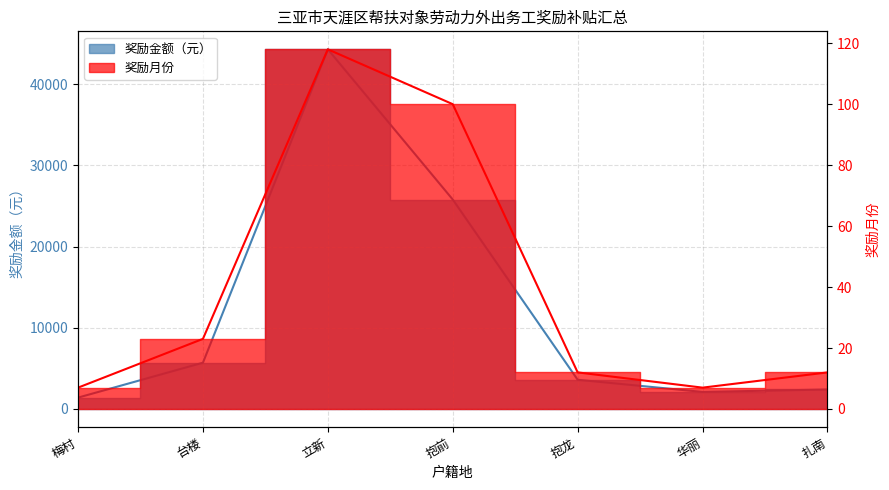

Is the value of 奖励月份 at 扎南 greater than the value of 奖励金额（元） at 立新?

No